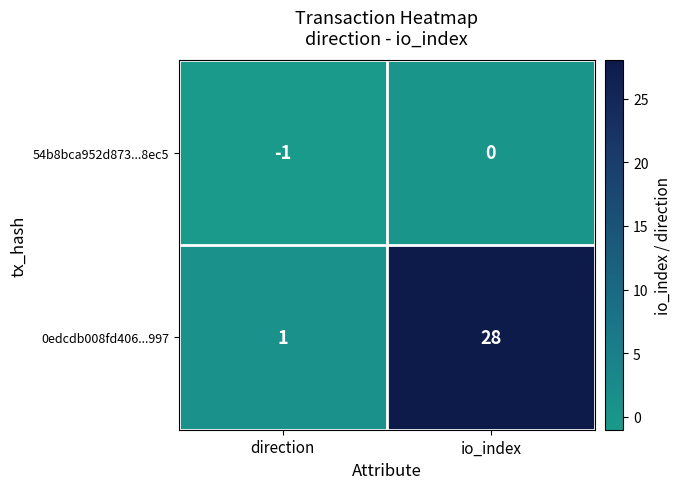

At how many categories does at least one series exceed 17?

1